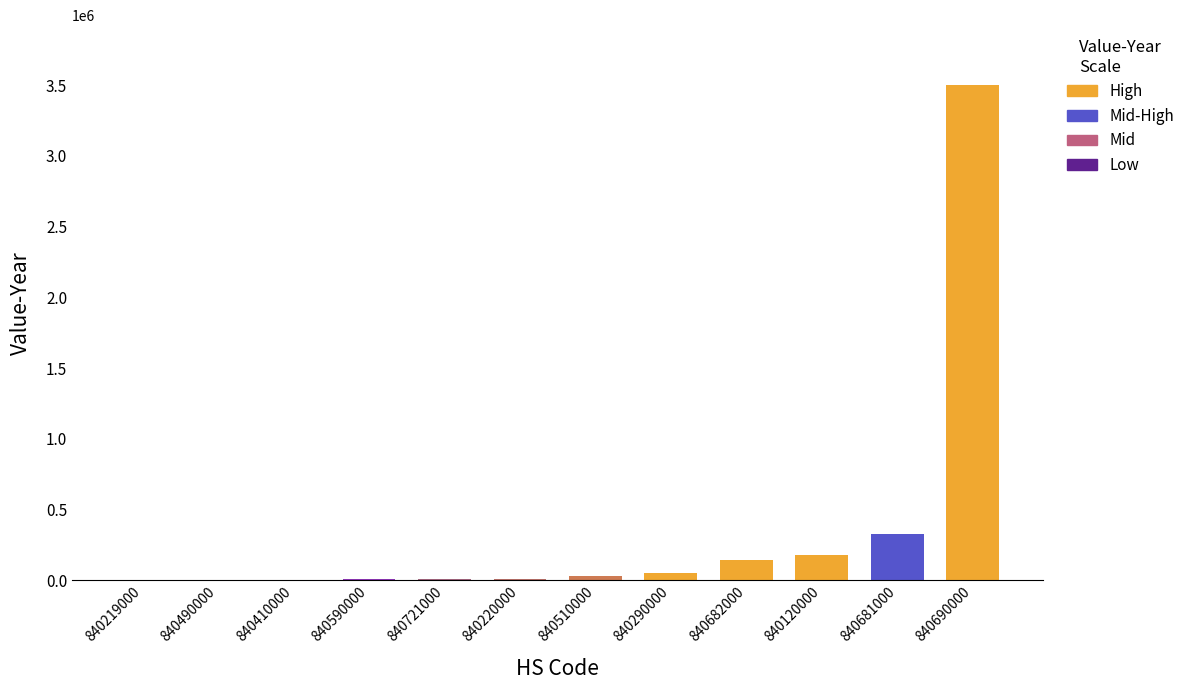

What is the greatest value displayed?

3503963